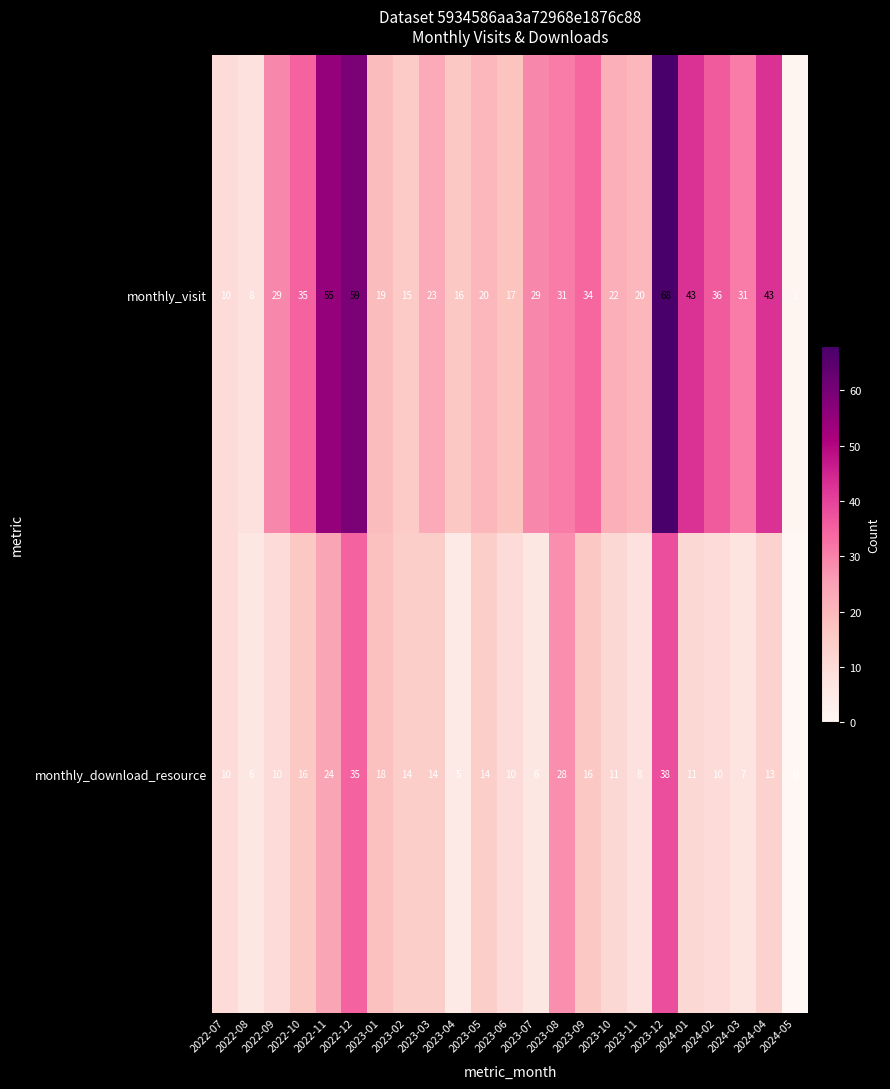

What is the approximate value of monthly_download_resource at 2023-10, to the nearest 10?

10